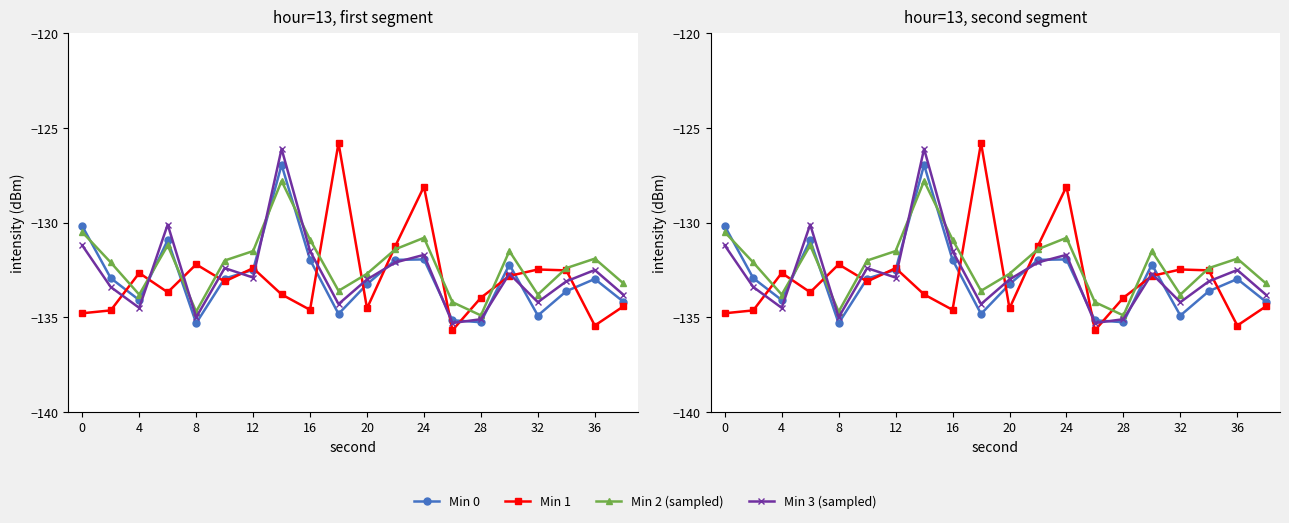

Does the chart have visible grid lines?

No